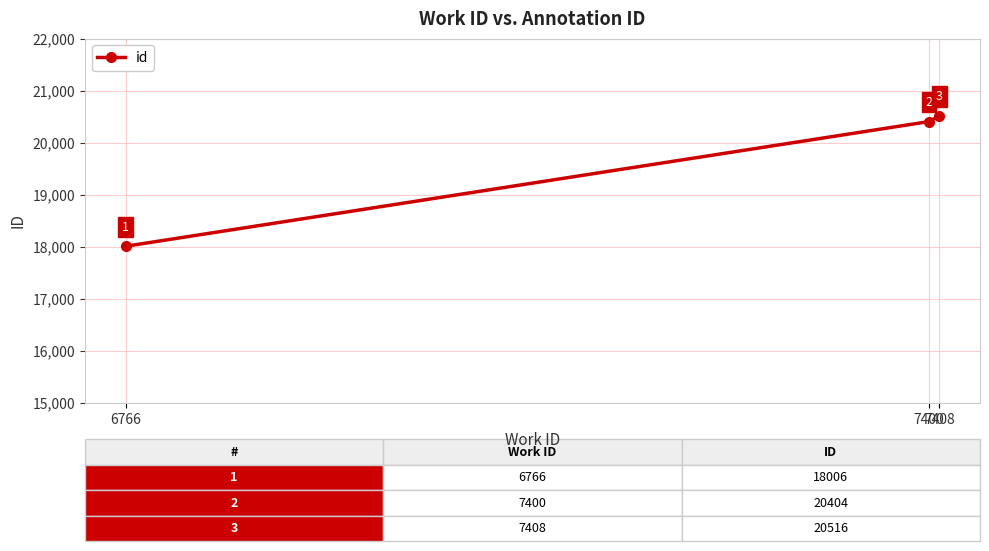

Reading right to left, list all the values displayed in this chart.

20516	20404	18006